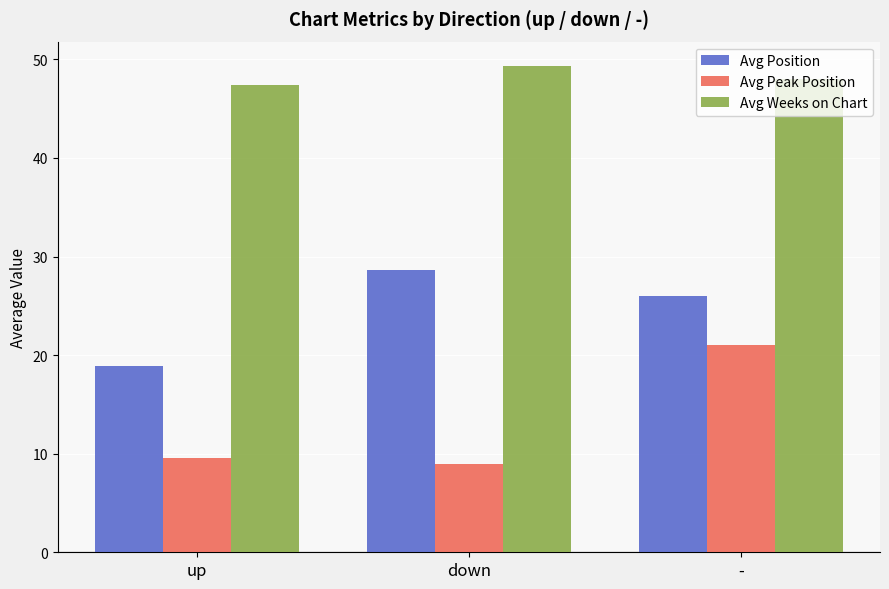

What position from the right is up?

3